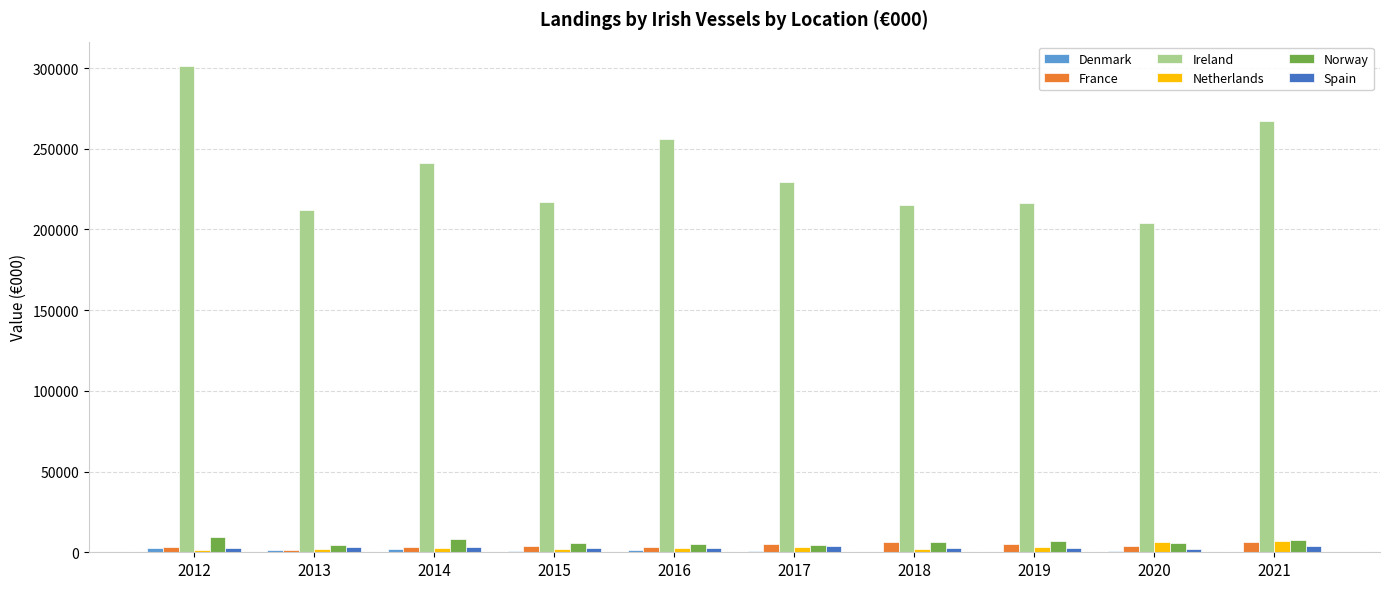

What is the sum of the France values at 2016 and 2015?

7282